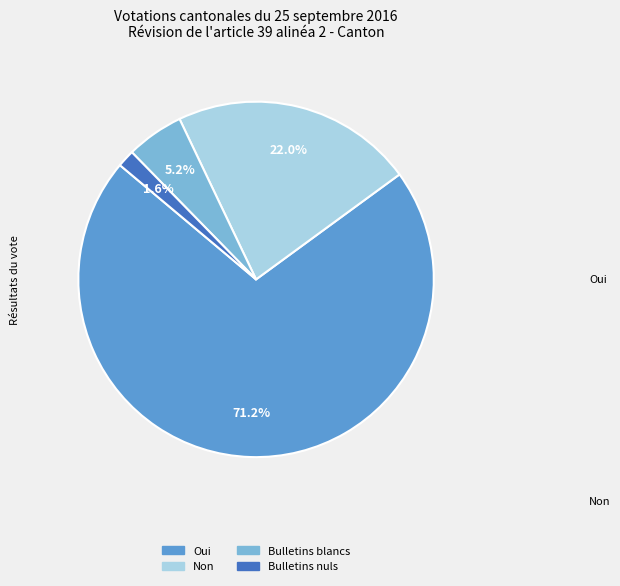

To the nearest percent, what is the difference between the largest and smallest slice percentages?

70%